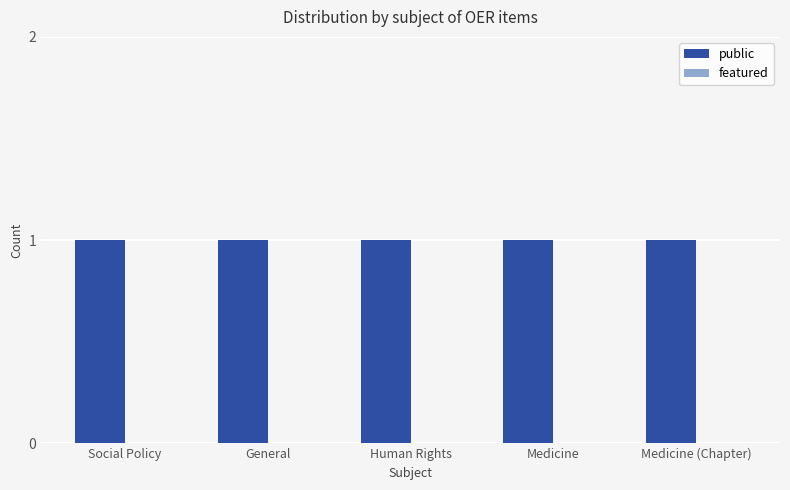

At which category is the sum across all series the highest?

Social Policy